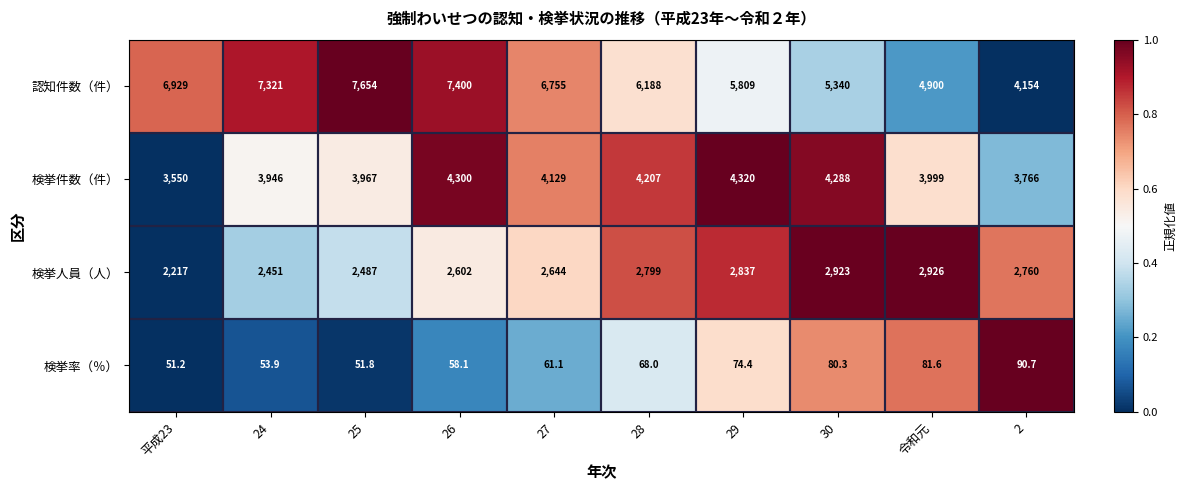

At which label does 検挙率（％） reach its minimum?

平成23